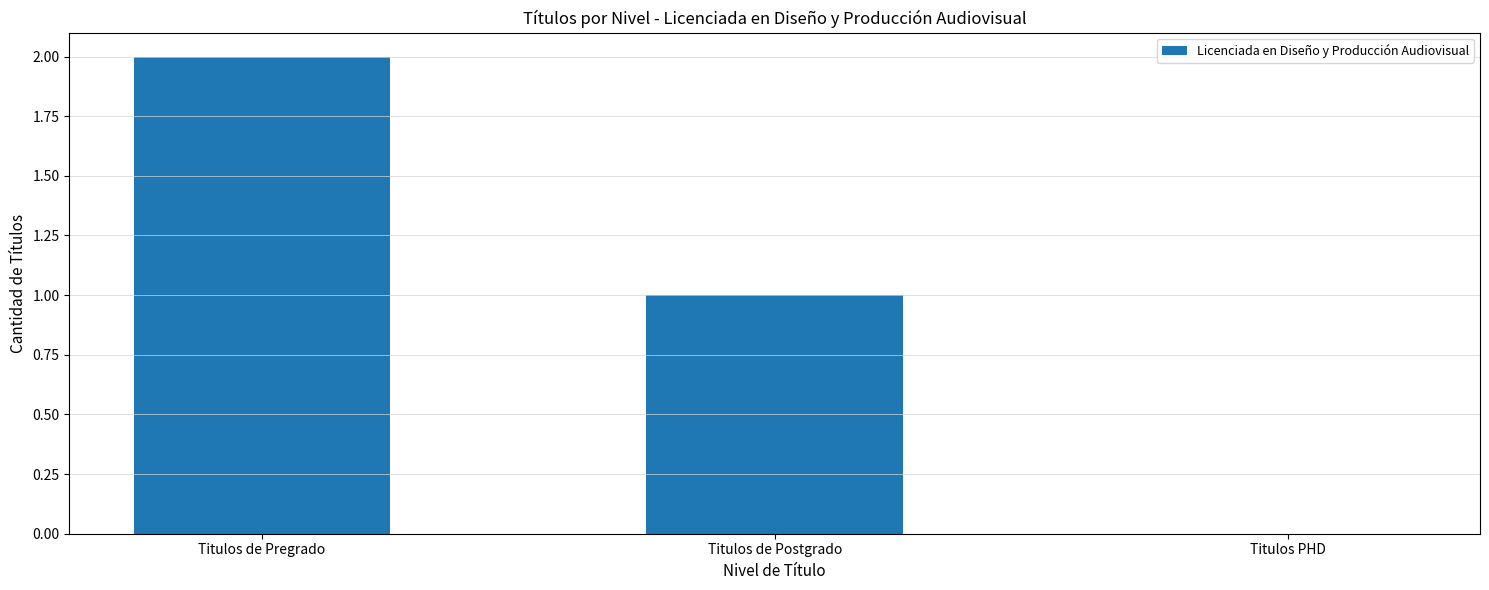

What is the sum of the values at Titulos PHD and Titulos de Postgrado?

1